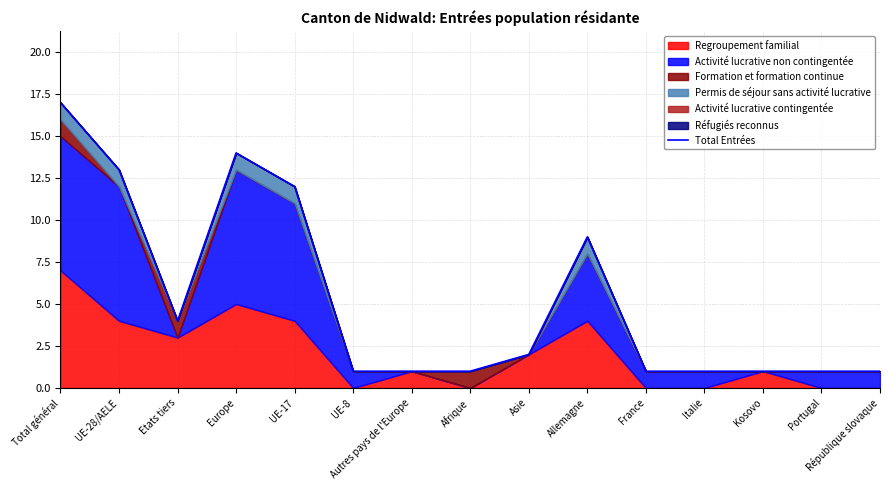

What is the sum of the values at Etats tiers and UE-17?

16